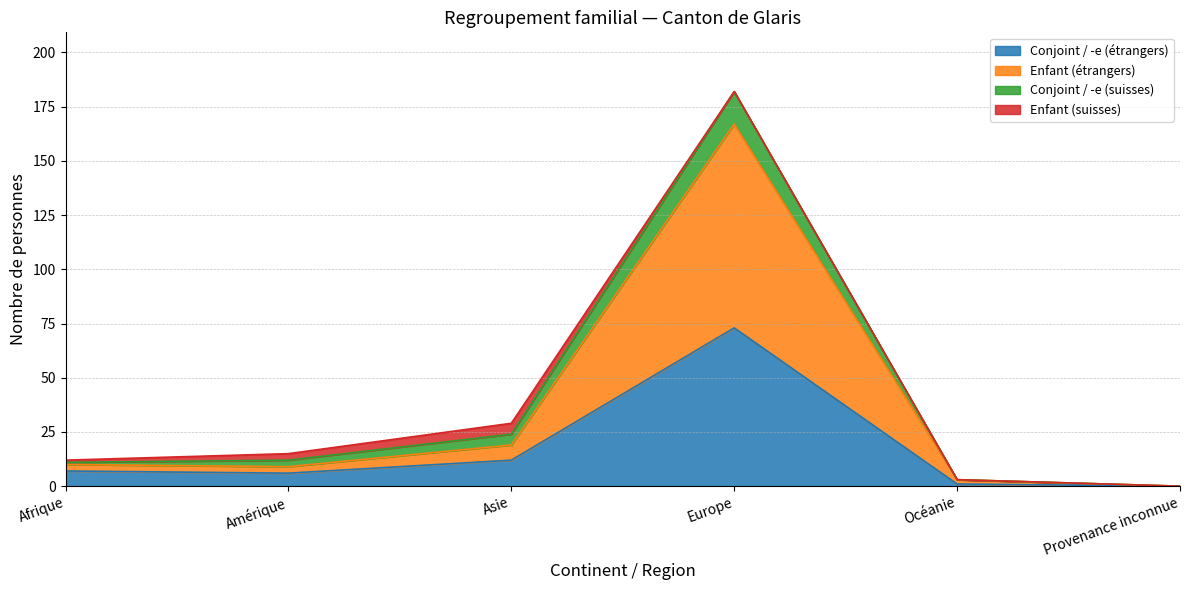

True or false: Conjoint / -e (étrangers) has more than 1 interior local peaks.

False